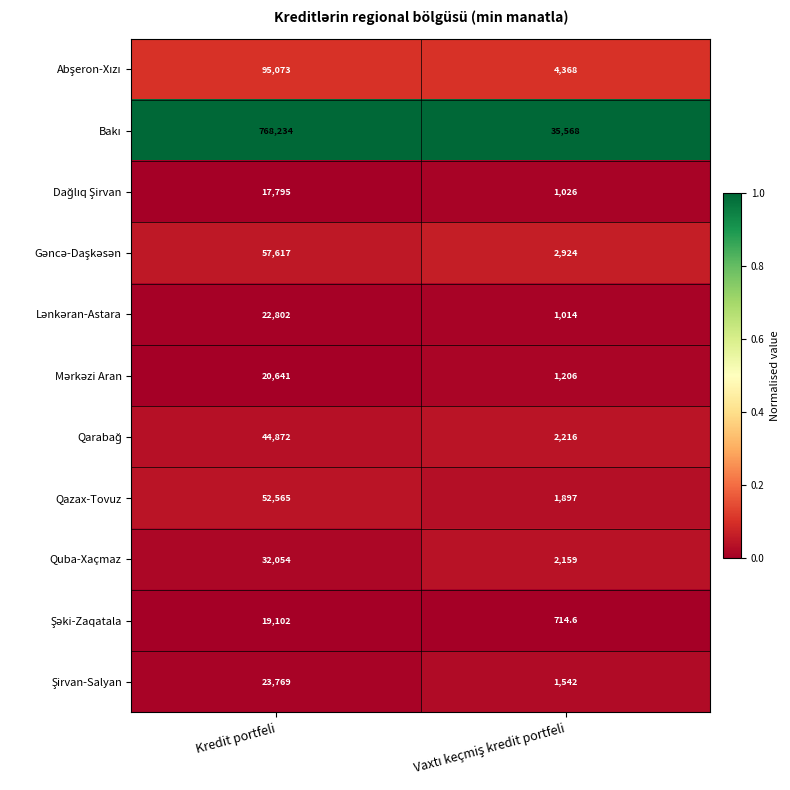

What is the maximum value shown in the chart?

768234.0